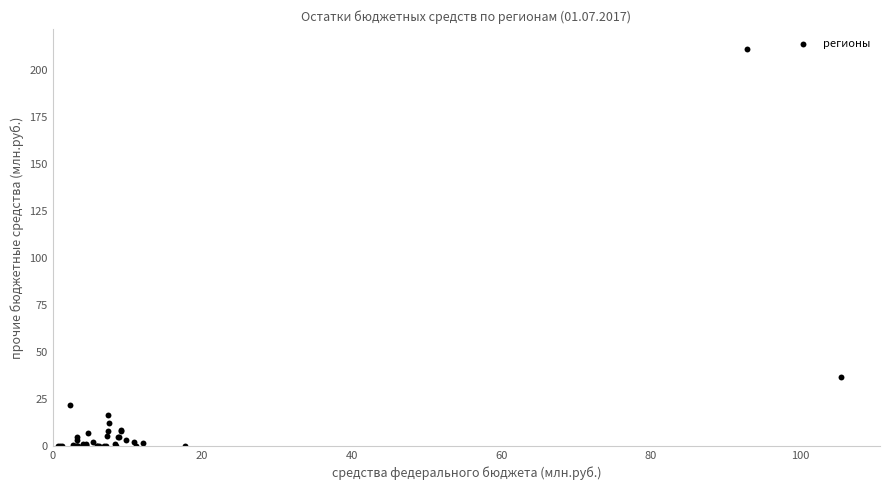

What Y value in the scatter plot is closest to 105?

36.6